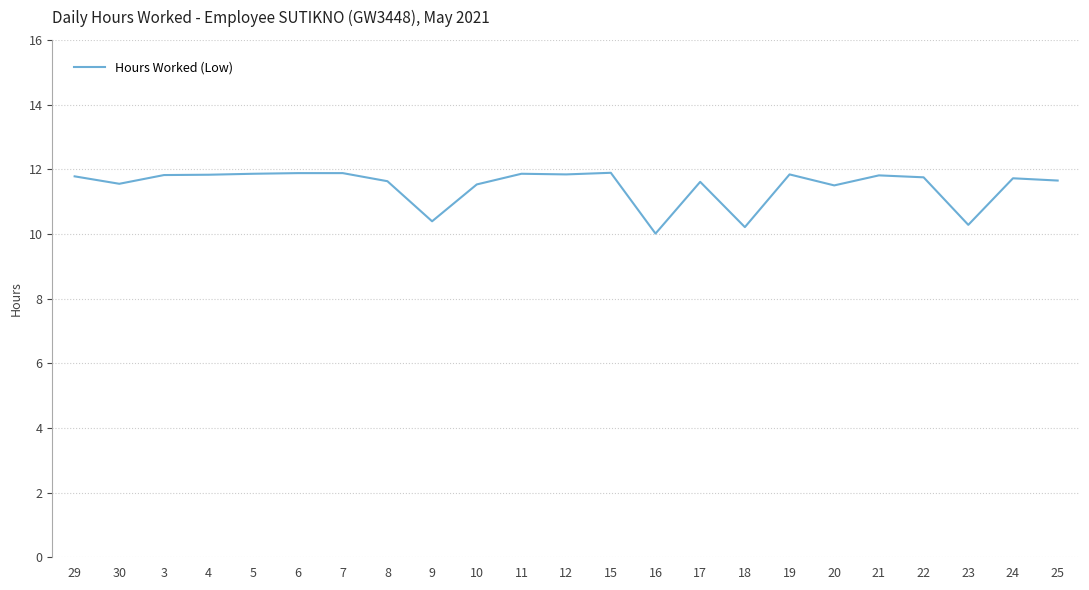

How many lines are shown in the chart?

1